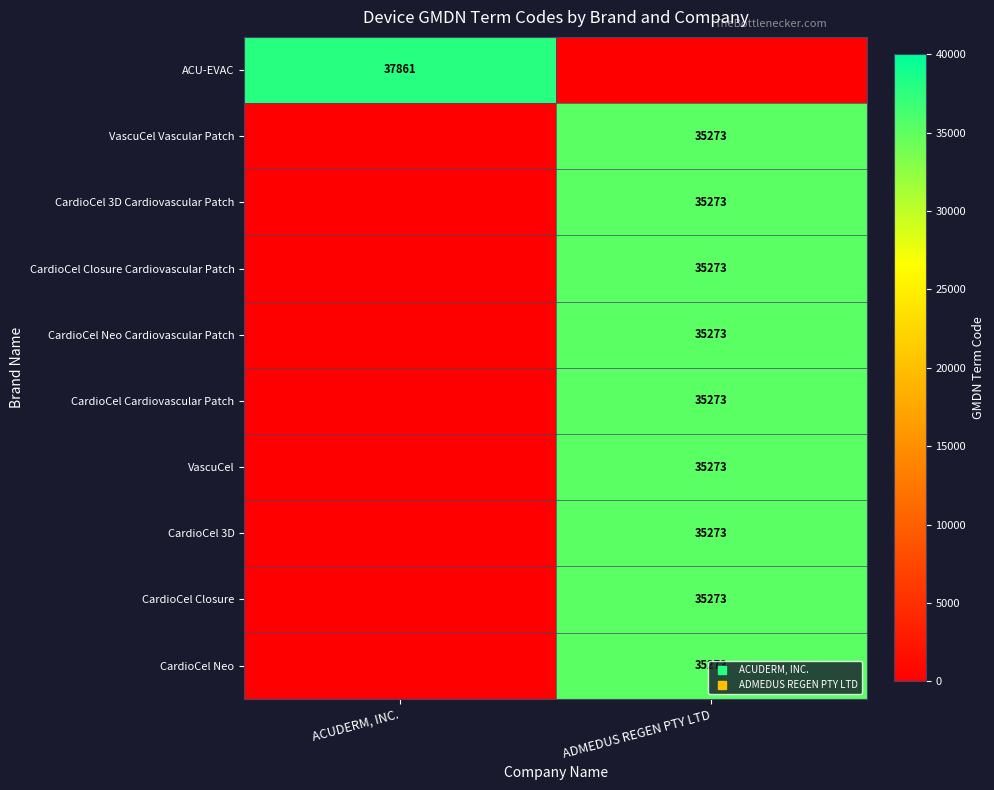

Which has a higher value, ADMEDUS REGEN PTY LTD or ACUDERM, INC.?

ACUDERM, INC.